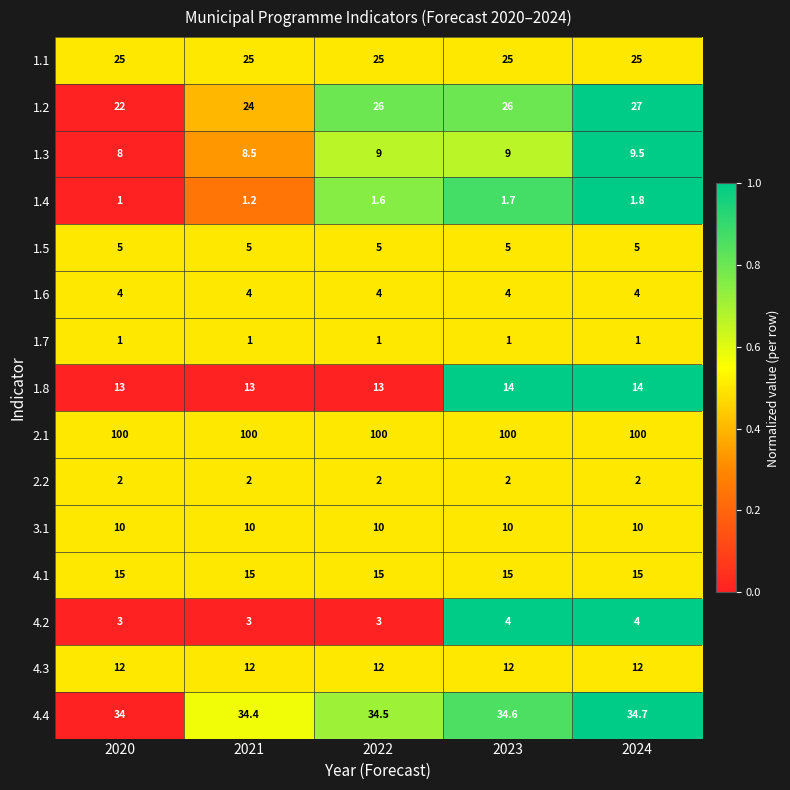

What is the sum of the 4.2 values at 2021 and 2022?

6.0